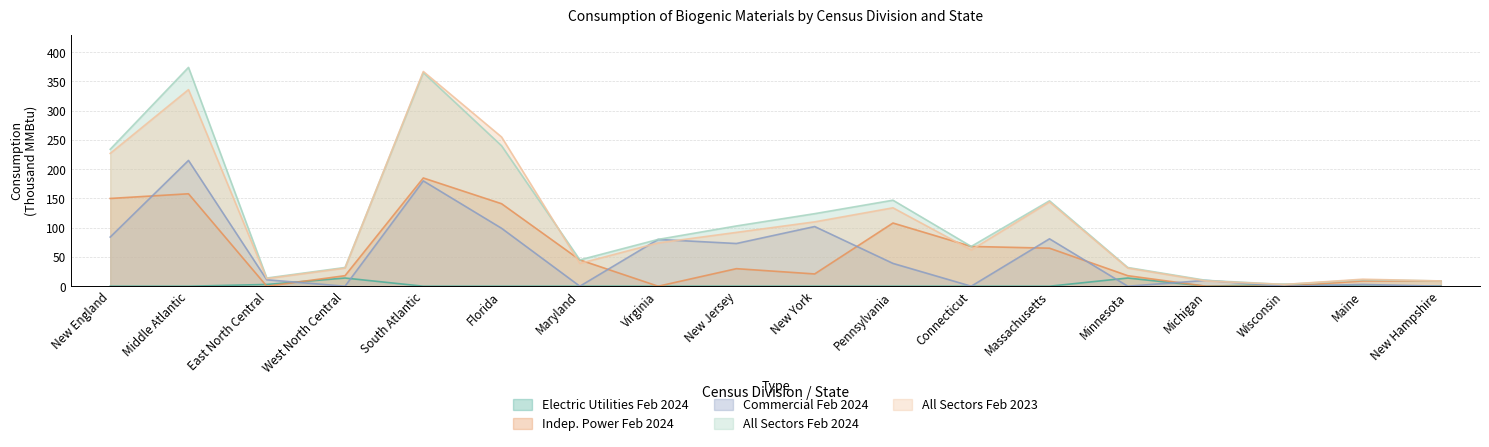

Which series changed the most between Wisconsin and Maine?

Indep. Power Feb 2024